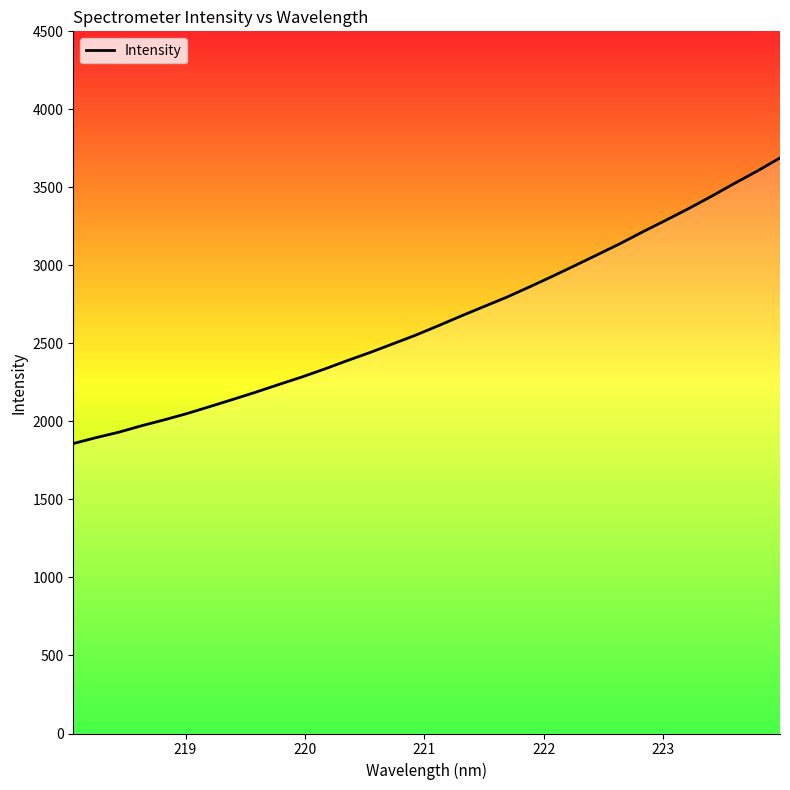

What is the difference between the maximum and minimum values?

1830.5